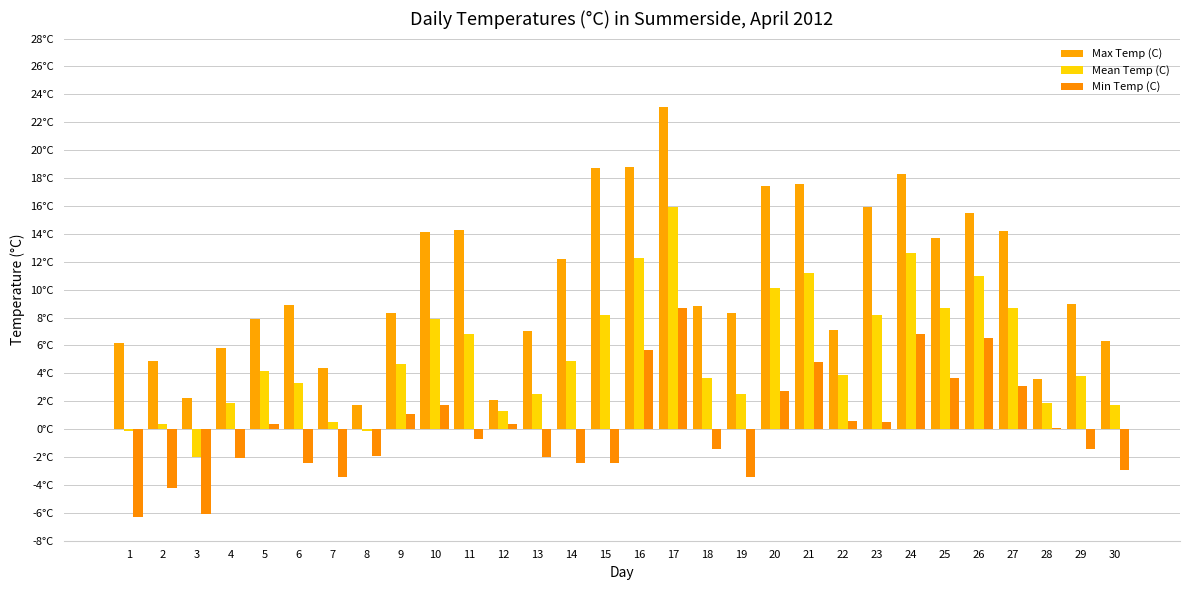

Rank the series by their maximum value, from highest to lowest.

Max Temp (C), Mean Temp (C), Min Temp (C)